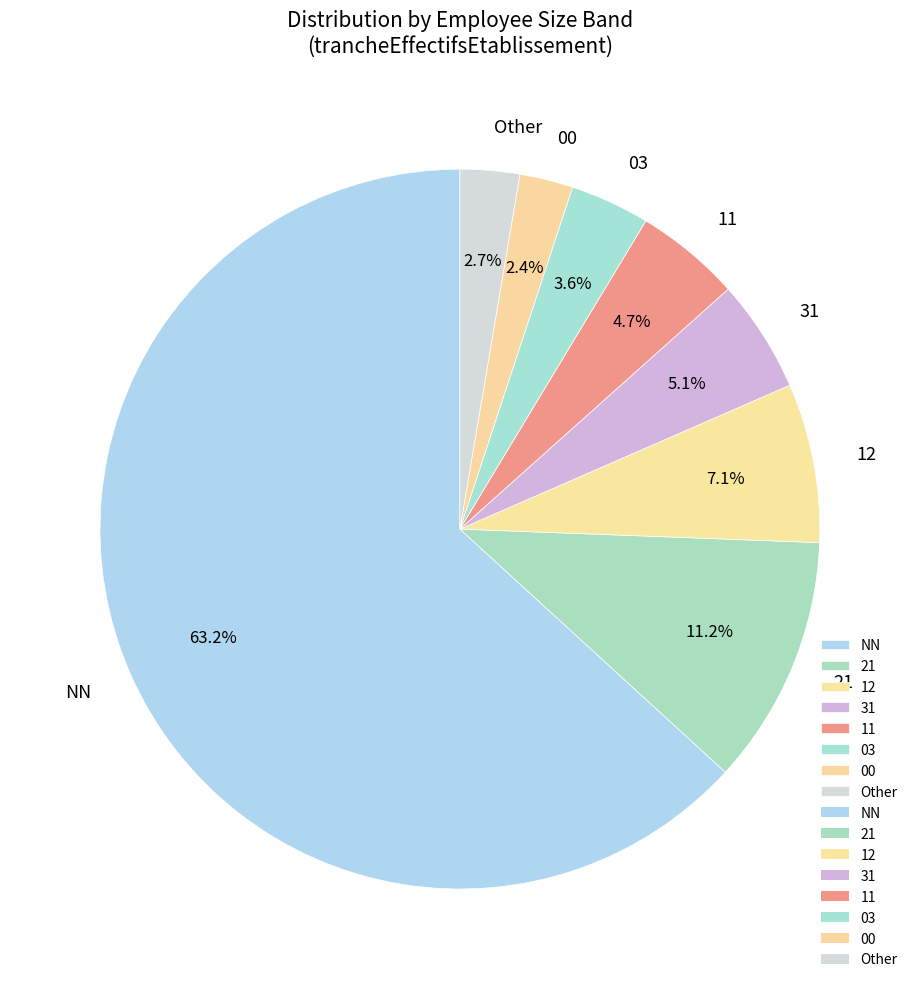

What percentage is NOT represented by NN?

36.8%